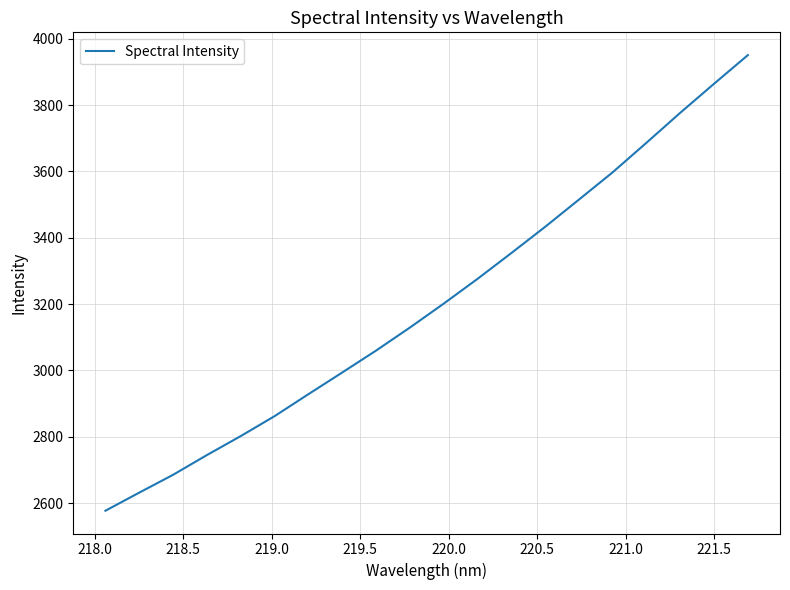

What is the maximum value shown in the chart?

3950.8